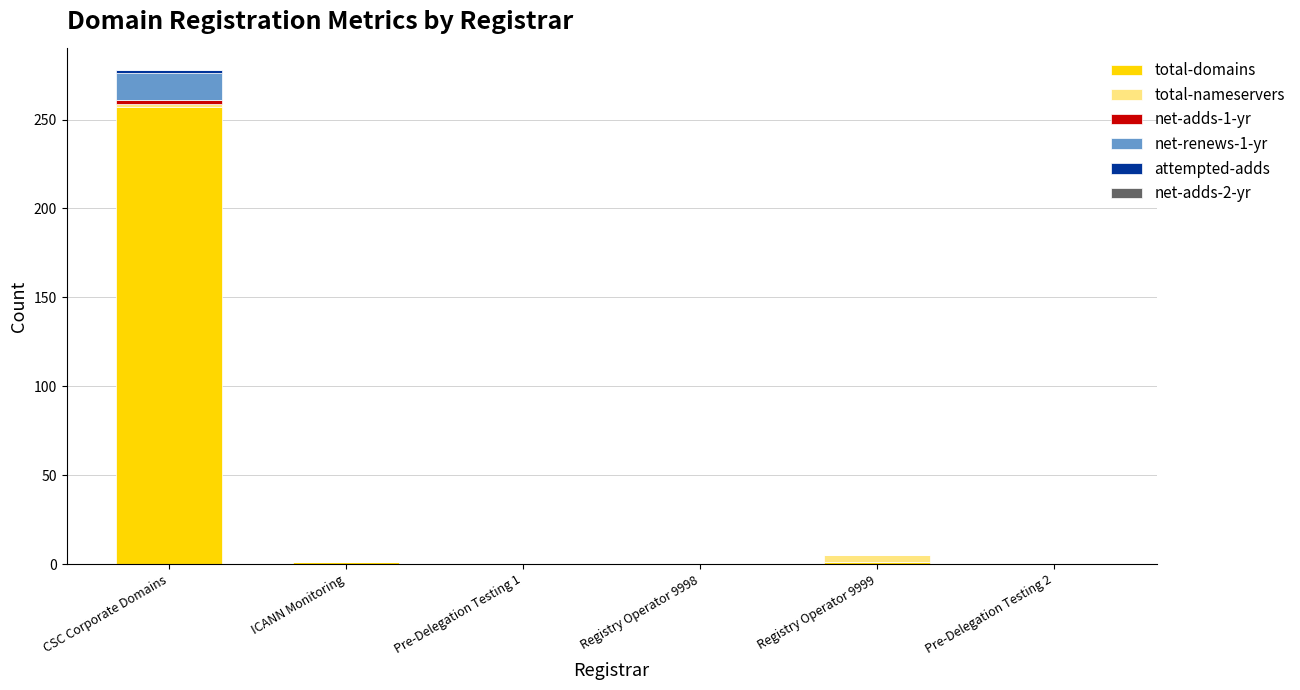

At which category is the sum across all series the highest?

CSC Corporate Domains